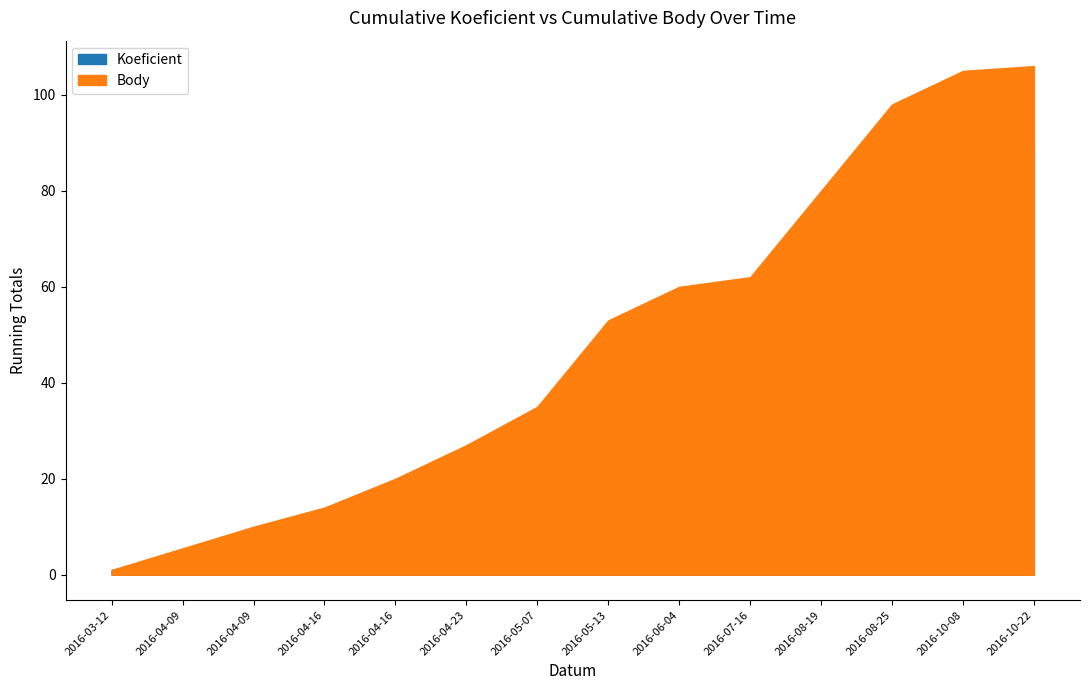

True or false: Body and Koeficient intersect in this chart.

False